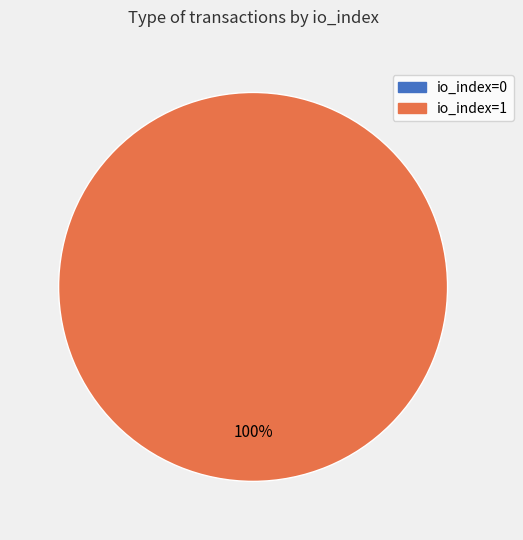

Count the number of slices in the pie.

2